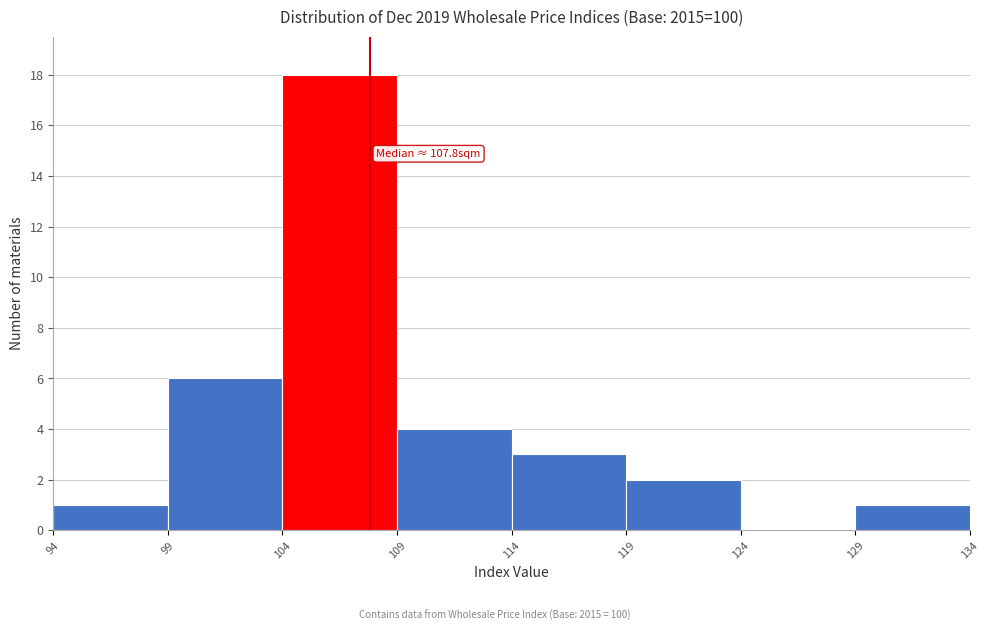

Over which range of the x-axis is the bar tallest?

104 to 109